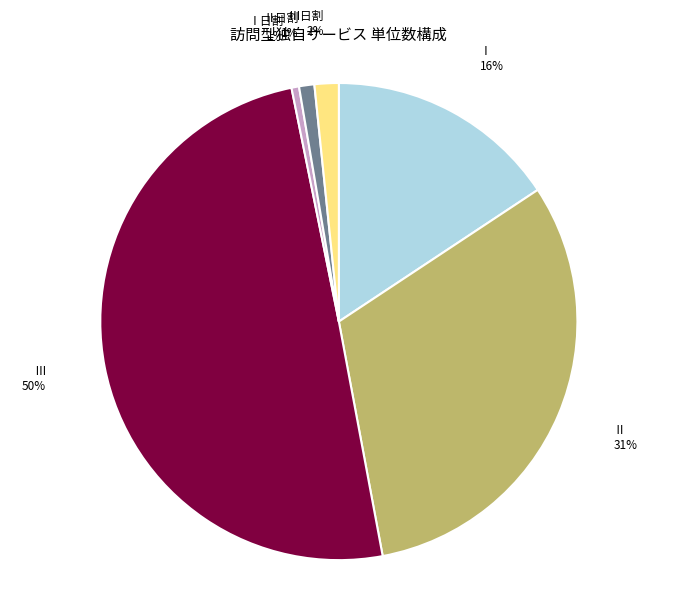

To the nearest percent, what is the difference between the largest and smallest slice percentages?

49%